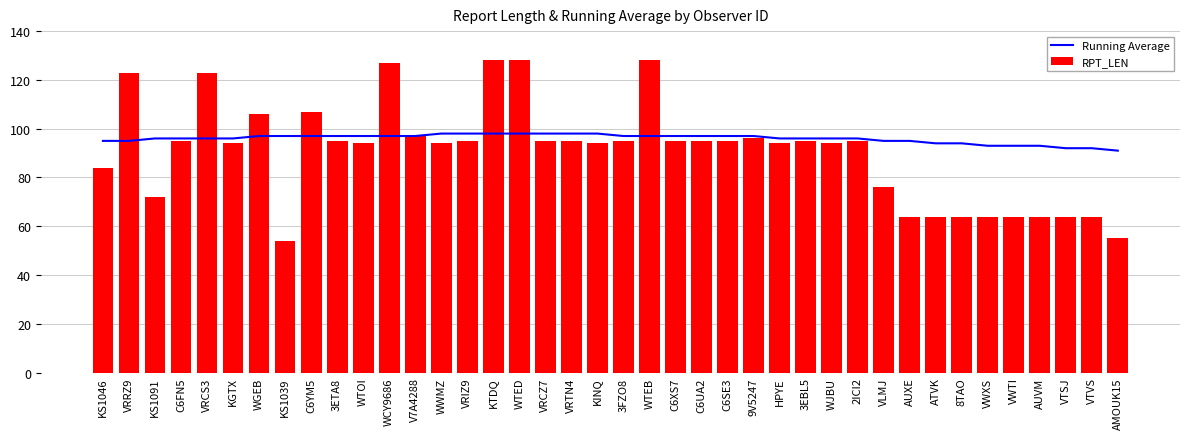

Reading right to left, transcribe all the data shown in this chart.

Running Average: 91	92	92	93	93	93	94	94	95	95	96	96	96	96	97	97	97	97	97	97	98	98	98	98	98	98	98	97	97	97	97	97	97	97	96	96	96	96	95	95
RPT_LEN: 55	64	64	64	64	64	64	64	64	76	95	94	95	94	96	95	95	95	128	95	94	95	95	128	128	95	94	97	127	94	95	107	54	106	94	123	95	72	123	84